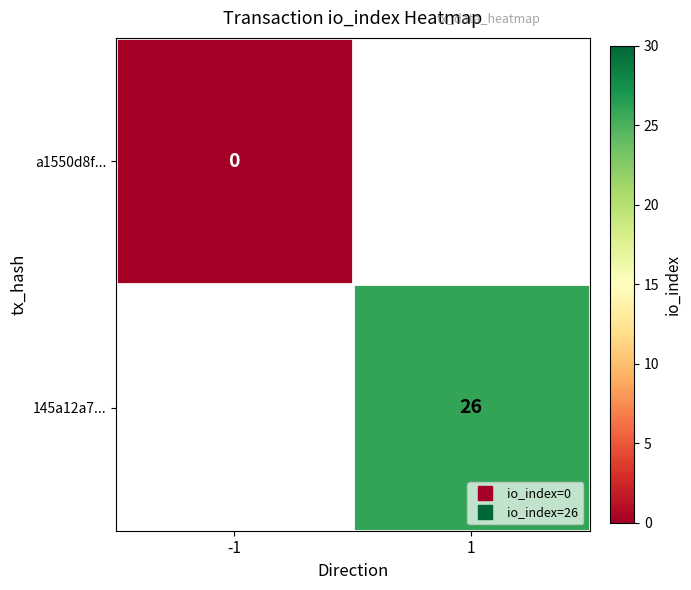

At how many categories does at least one series exceed 25?

1